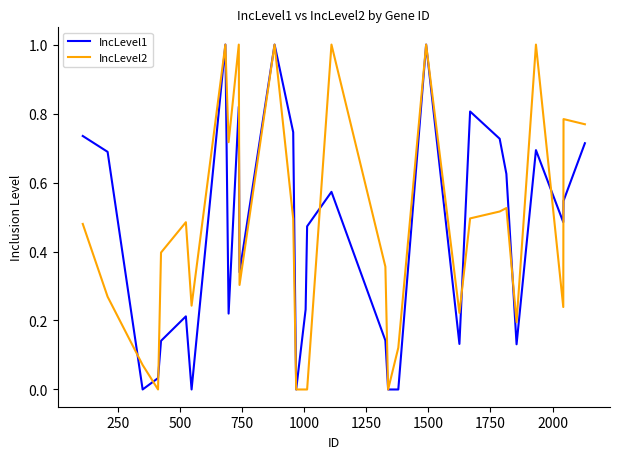

What is the highest value of the IncLevel1 series?

1.0